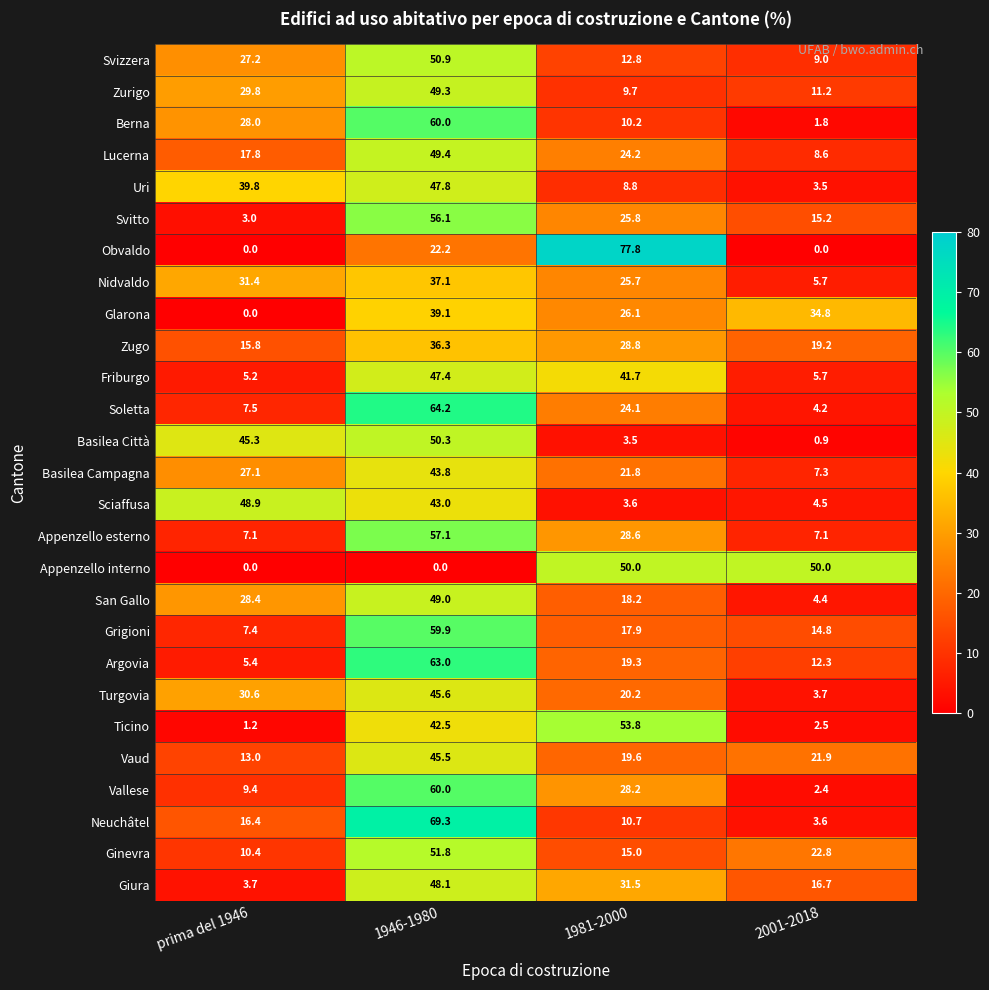

The value of Basilea Città at 1981-2000 is 3.5. True or false?

True